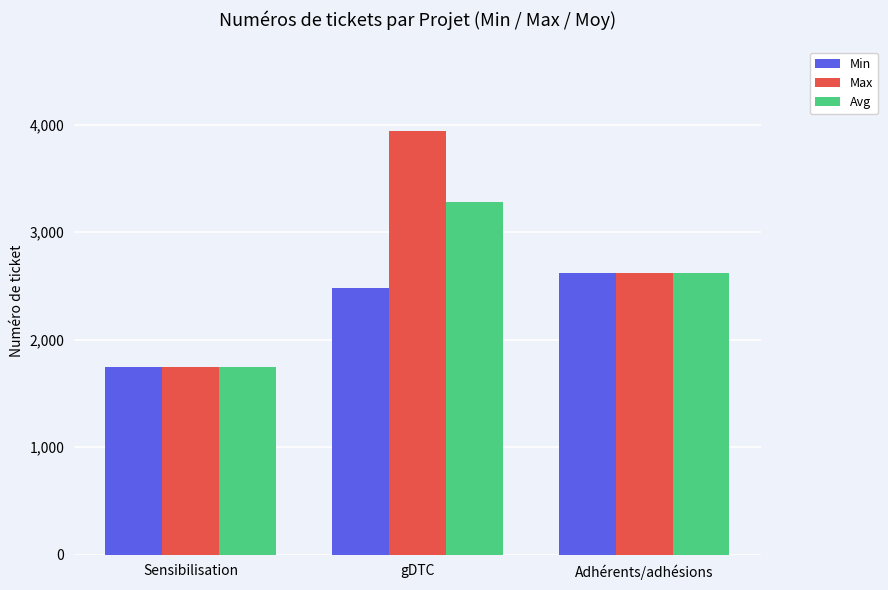

At which label is Avg closest to 2512?

Adhérents/adhésions